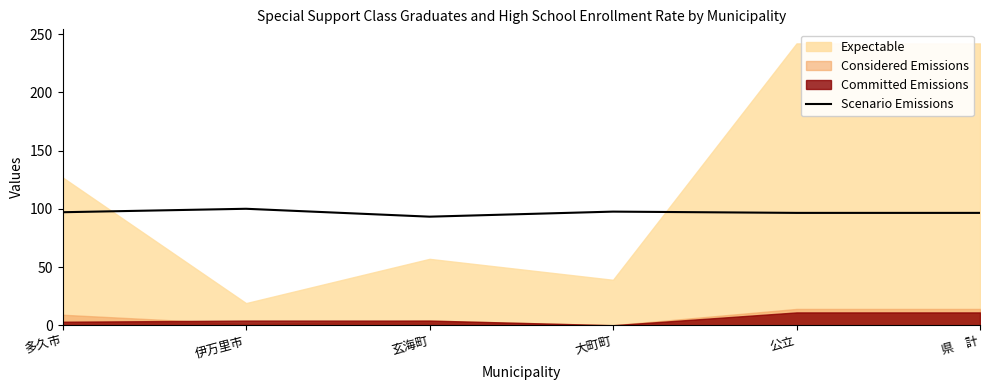

Read the value at 多久市.

97.0